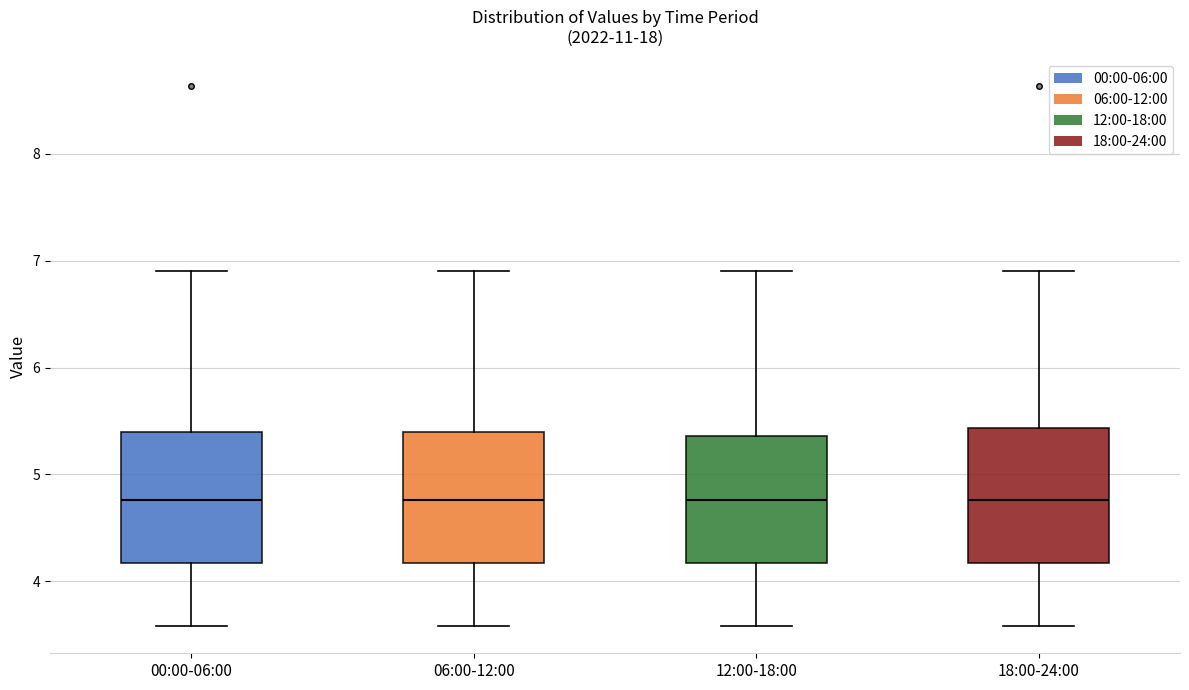

Reading left to right, read every box against the y-axis: the position of its median line, the range the box covers, and the ends of its whiskers. The values are not printed on the chart, so give them approximately, as read against the axis.

00:00-06:00: median 4.8, box 4.2 to 5.4, whiskers 3.6 to 6.9
06:00-12:00: median 4.8, box 4.2 to 5.4, whiskers 3.6 to 6.9
12:00-18:00: median 4.8, box 4.2 to 5.4, whiskers 3.6 to 6.9
18:00-24:00: median 4.8, box 4.2 to 5.4, whiskers 3.6 to 6.9